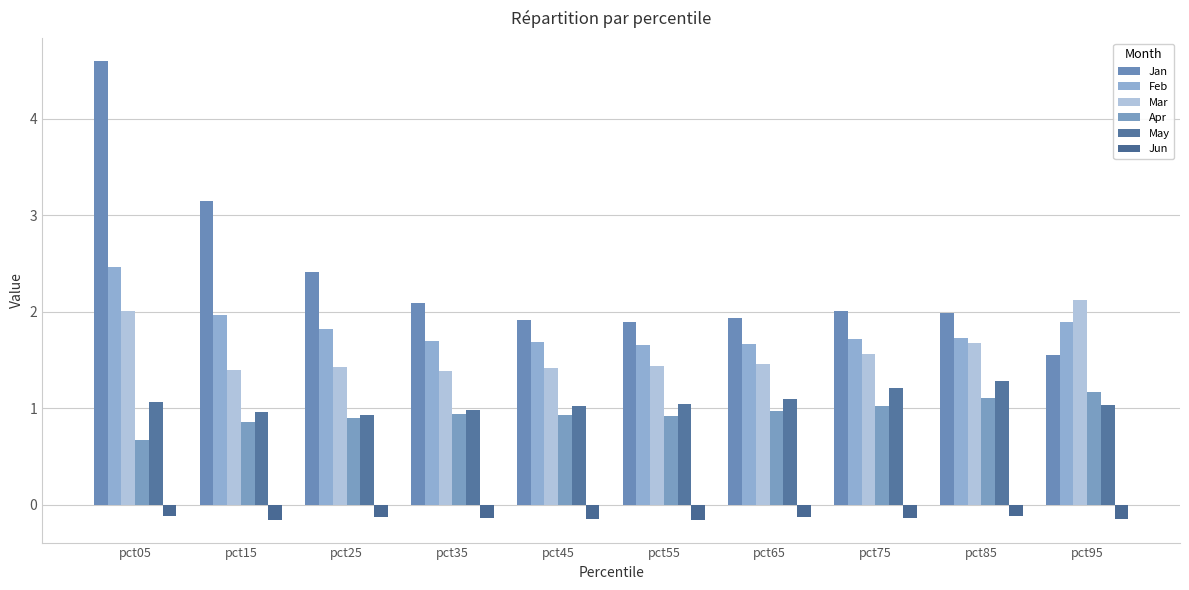

What is the lowest value of the Feb series?

1.7